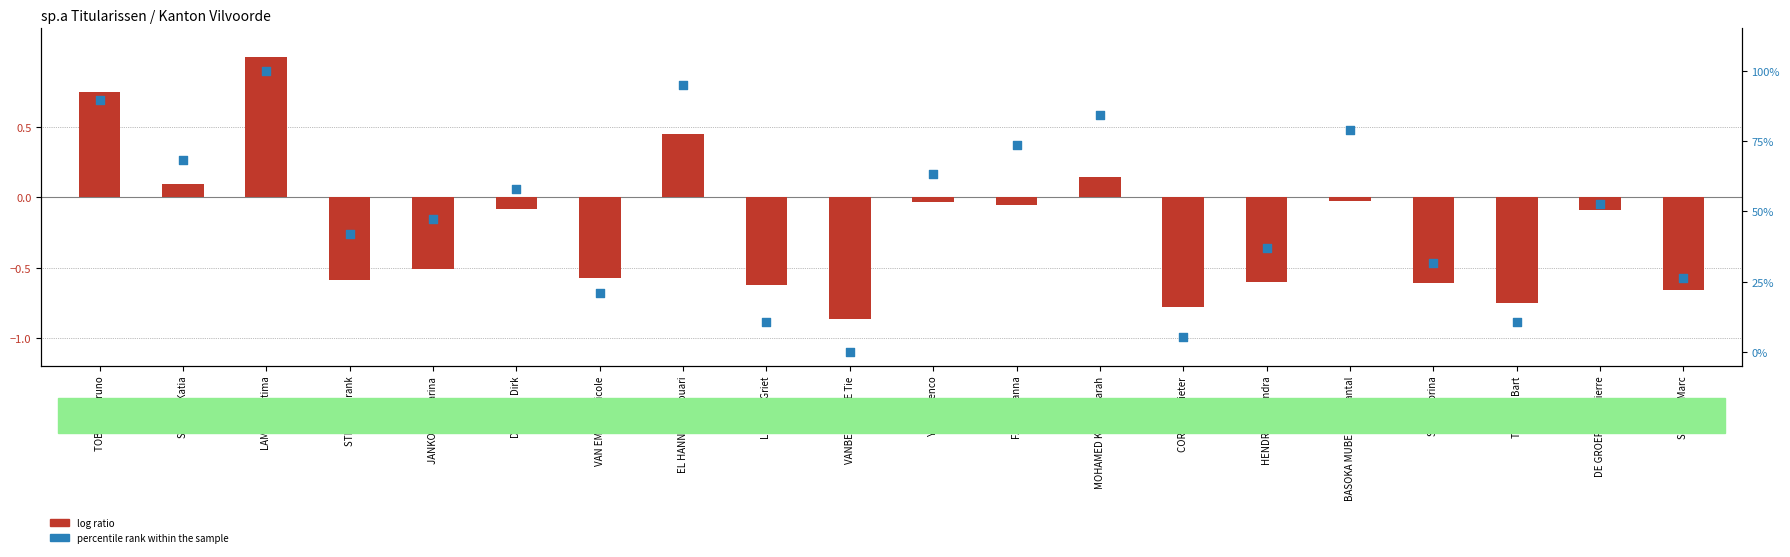

What are all the series names shown in the legend?

log ratio, percentile rank within the sample